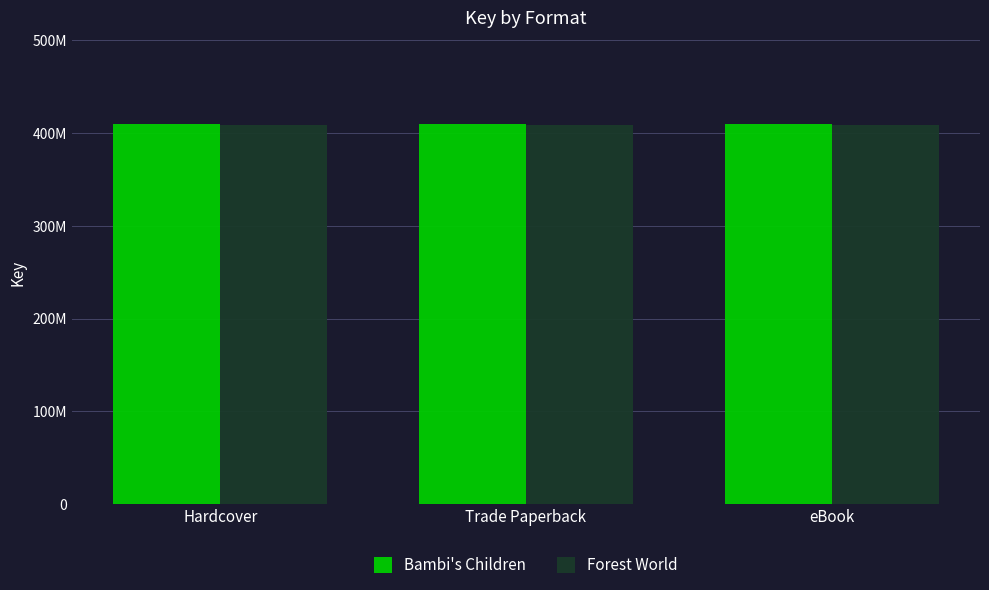

Rank the series by their maximum value, from lowest to highest.

Forest World, Bambi's Children